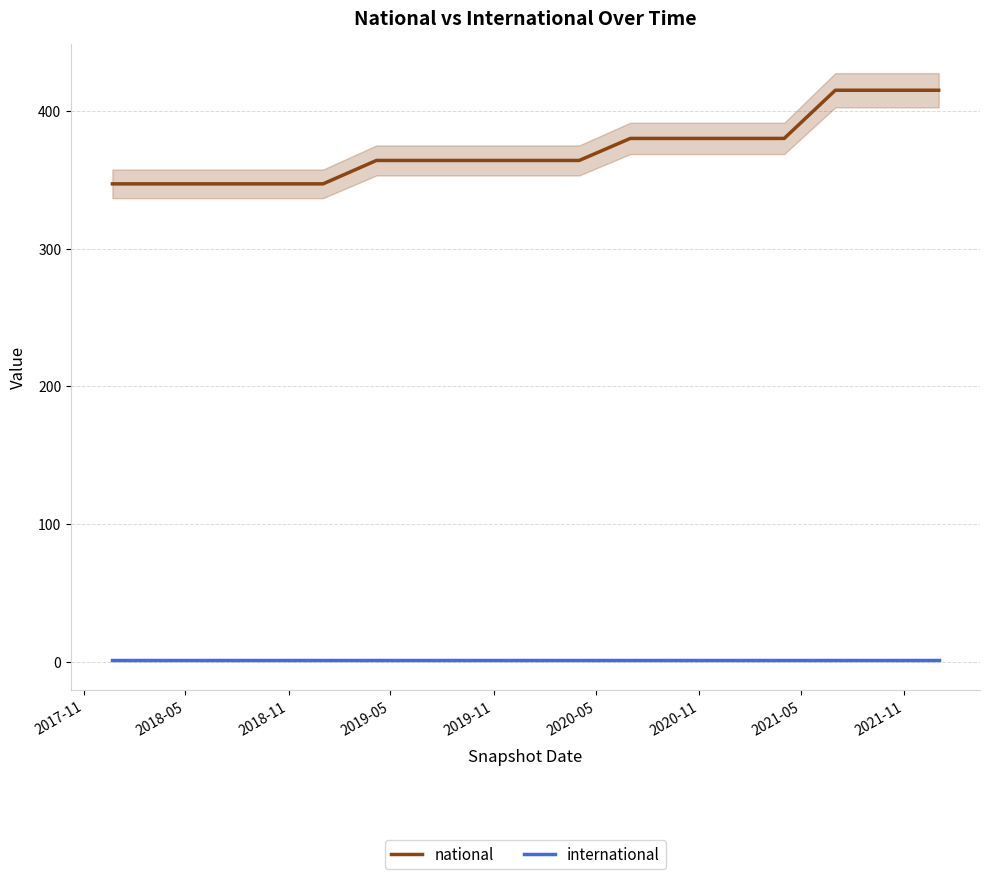

List the series in order of their peak value, highest first.

national, international